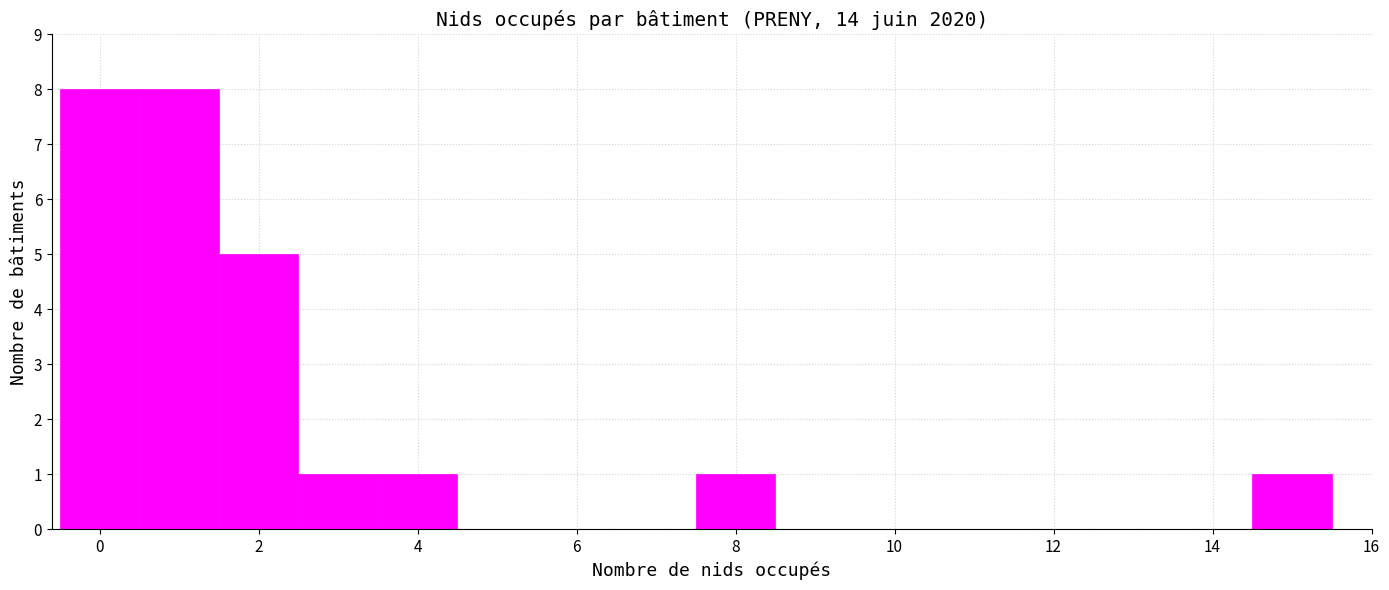

Reading left to right, list every bar in this chart as the range it spans on the x-axis followed by its height. Neither the bar edges nor the heights are printed on the chart, so give them approximately, as read against the axes.

-0.5 to 0.5: 8
0.5 to 1.5: 8
1.5 to 2.5: 5
2.5 to 3.5: 1
3.5 to 4.5: 1
4.5 to 5.5: 0
5.5 to 6.5: 0
6.5 to 7.5: 0
7.5 to 8.5: 1
8.5 to 9.5: 0
9.5 to 10.5: 0
10.5 to 11.5: 0
11.5 to 12.5: 0
12.5 to 13.5: 0
13.5 to 14.5: 0
14.5 to 15.5: 1